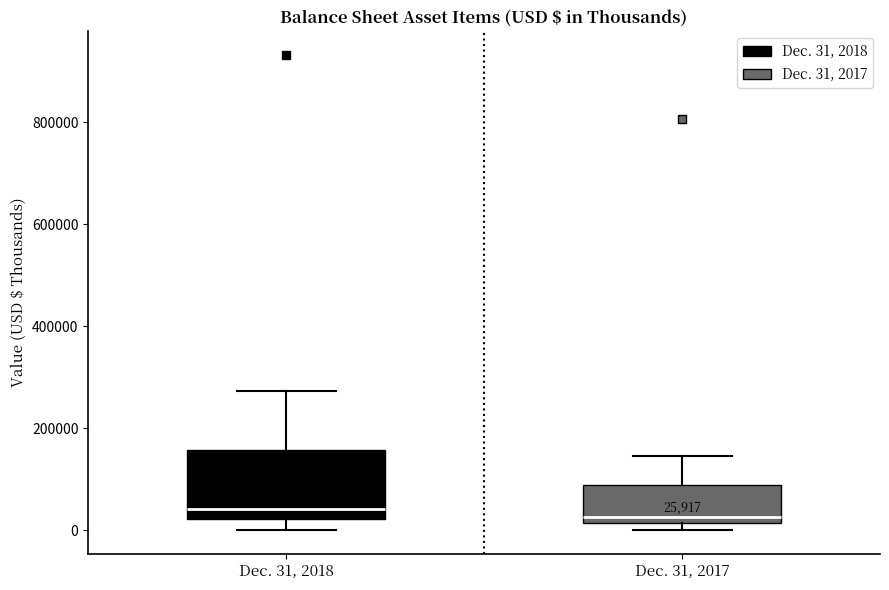

Comparing the boxes themselves (not the whiskers), which one is the tallest?

Dec. 31, 2018